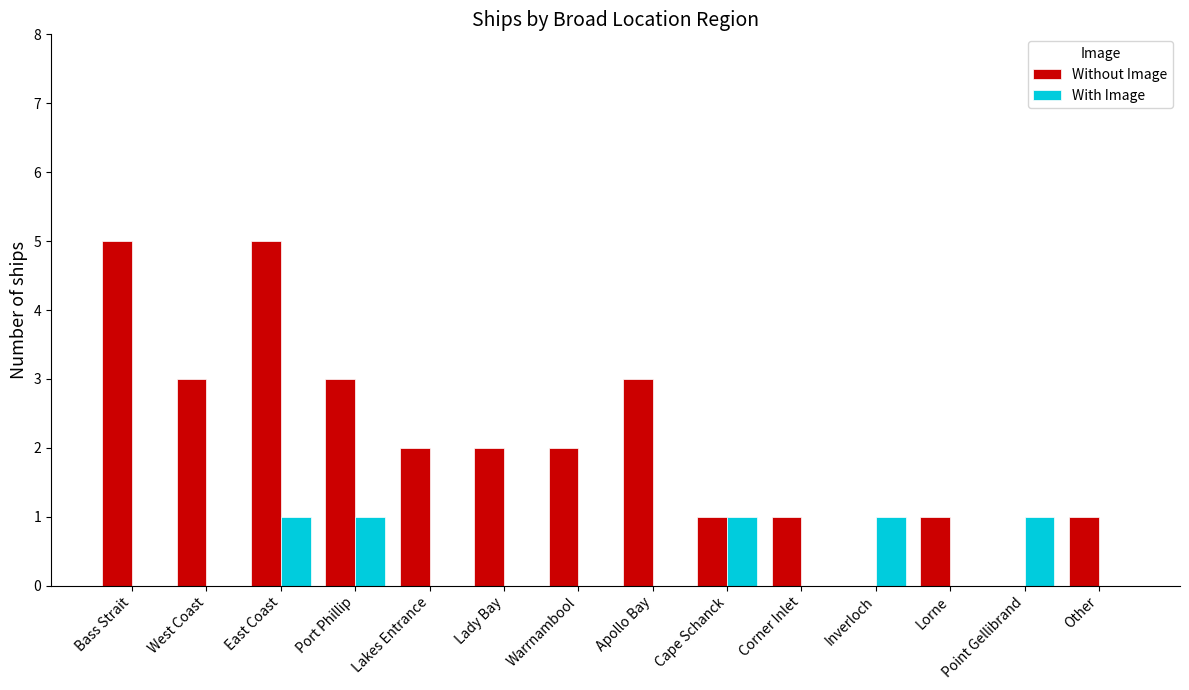

What is the greatest value displayed?

5